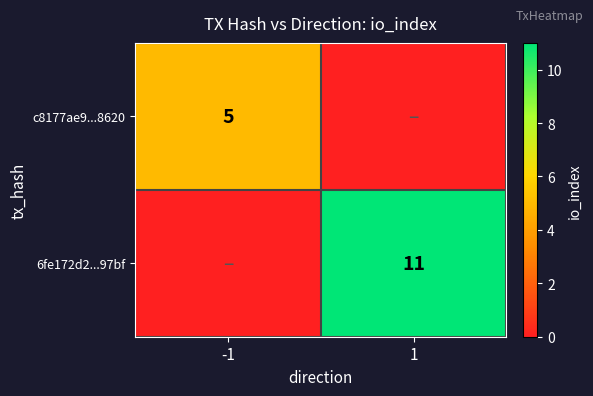

The value of 6fe172d2...97bf at 1 is 11. True or false?

True